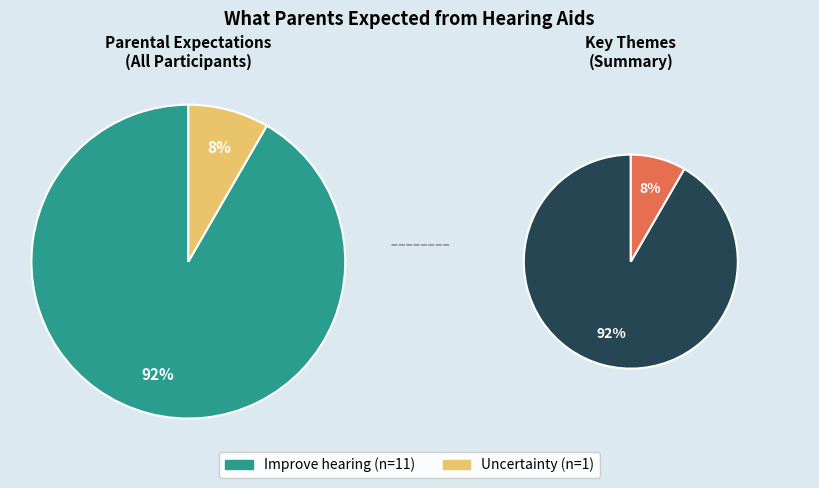

Rank the categories by value from highest to lowest.

Improve hearing, Uncertainty